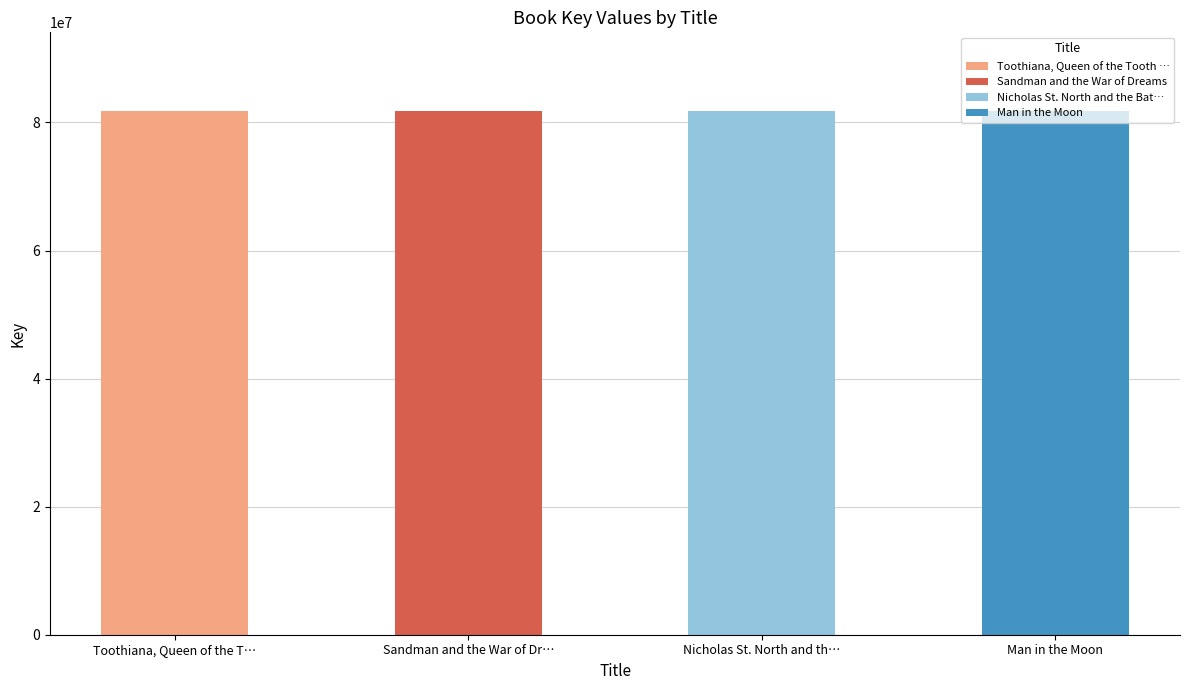

What value does the data have at Nicholas St. North and the Battle, to the nearest 10?

81801200